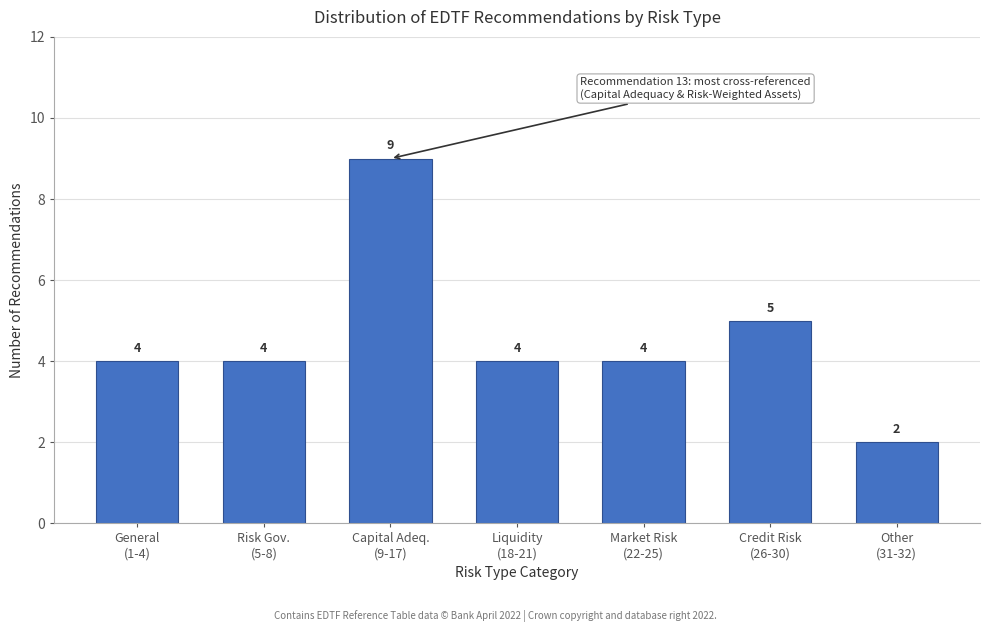

Reading left to right, list all the values displayed in this chart.

4	4	9	4	4	5	2